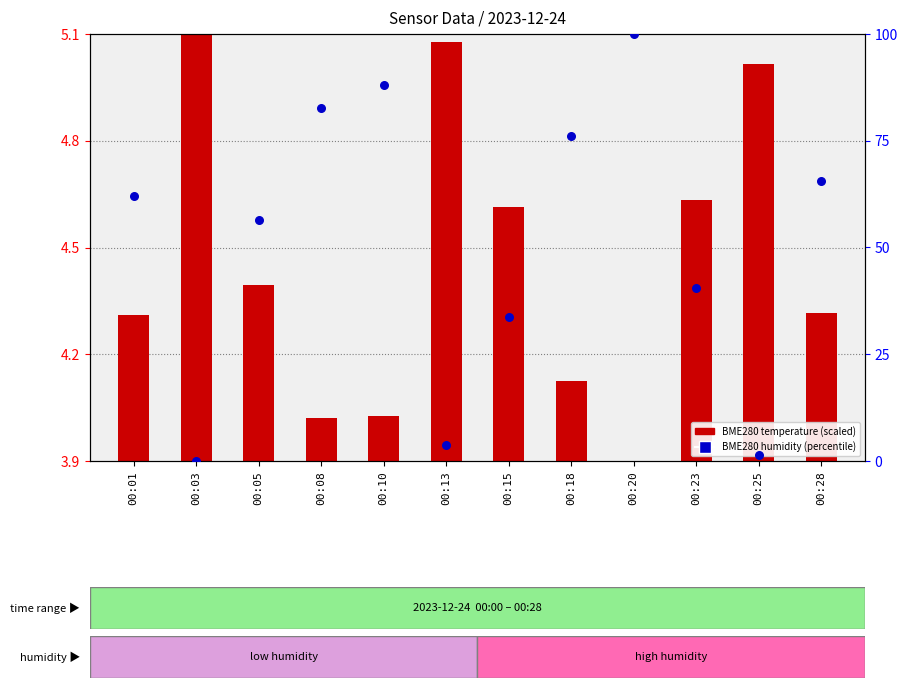

Is the value of BME280 humidity (percentile) at 00:23 greater than the value of BME280 temperature (scaled) at 00:18?

Yes